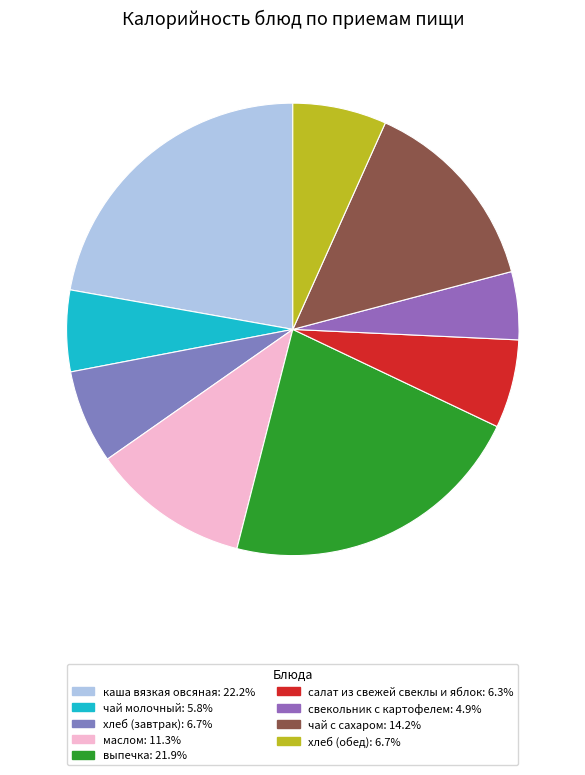

Count the number of slices in the pie.

9